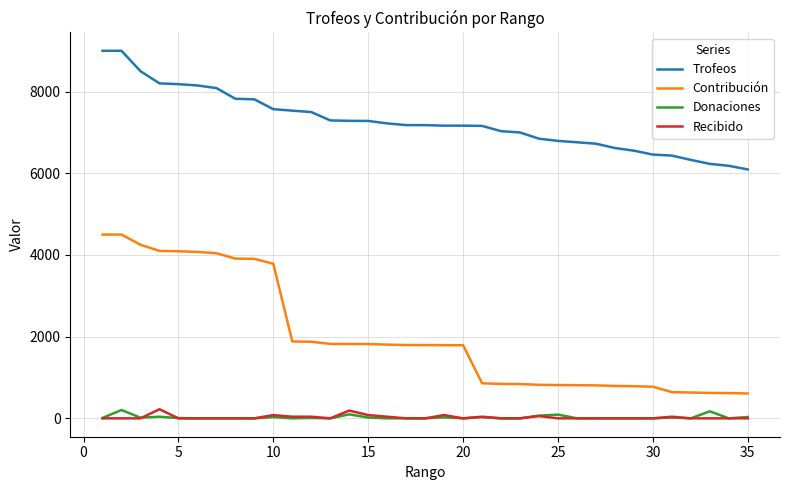

What is the greatest value displayed?

9000